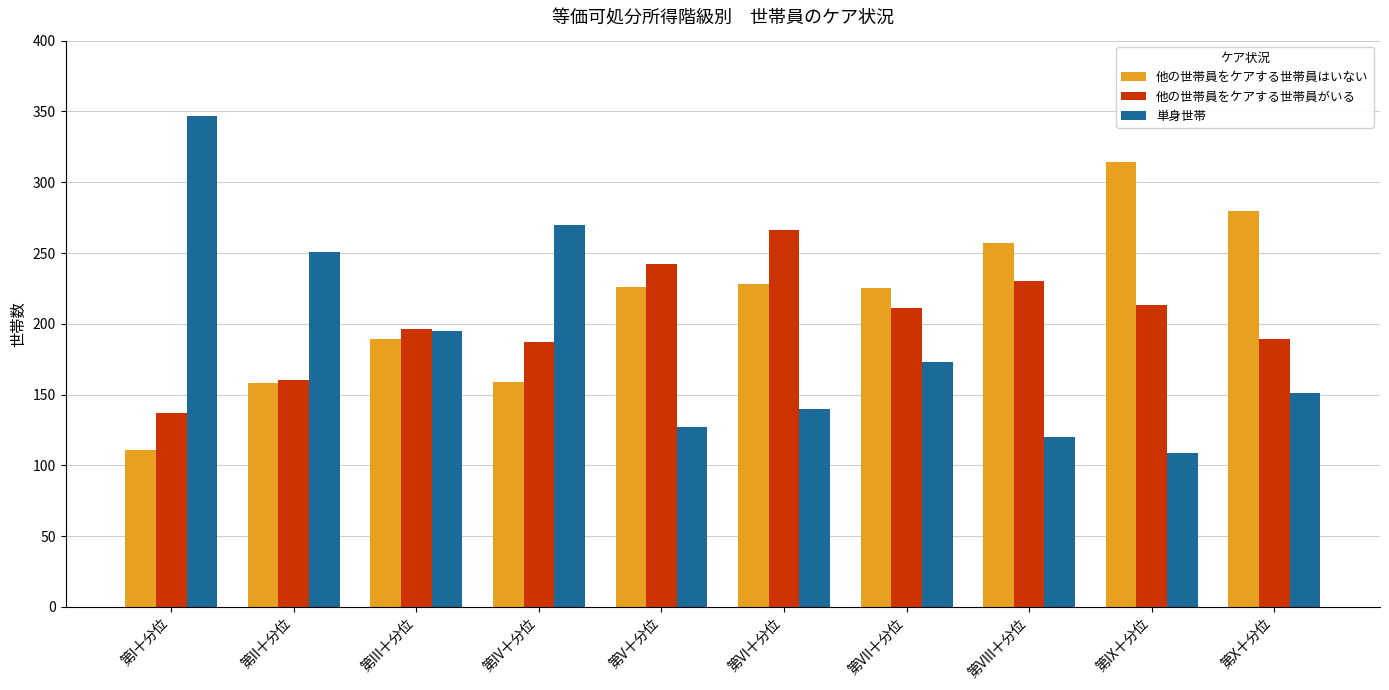

Which series has the largest range (max minus min)?

単身世帯